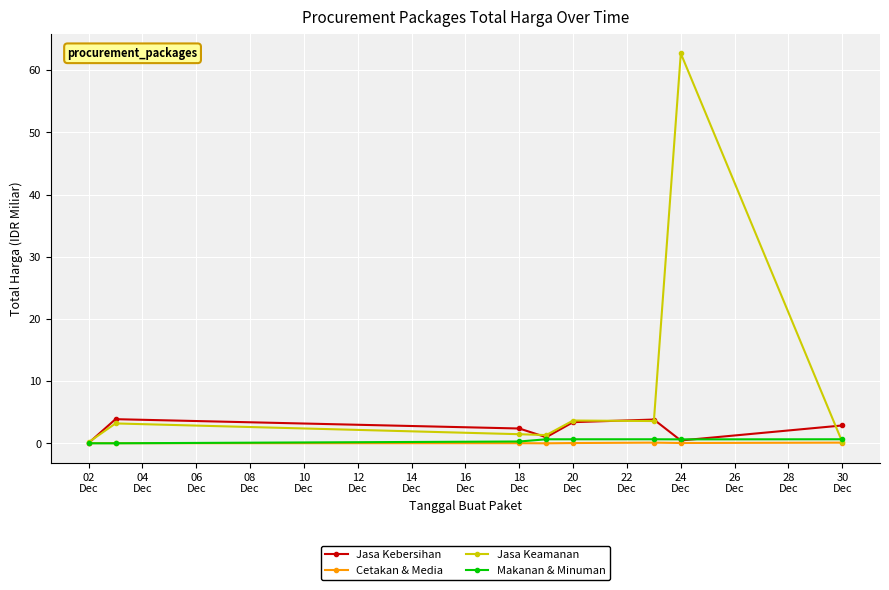

Which series has the largest range (max minus min)?

Jasa Keamanan